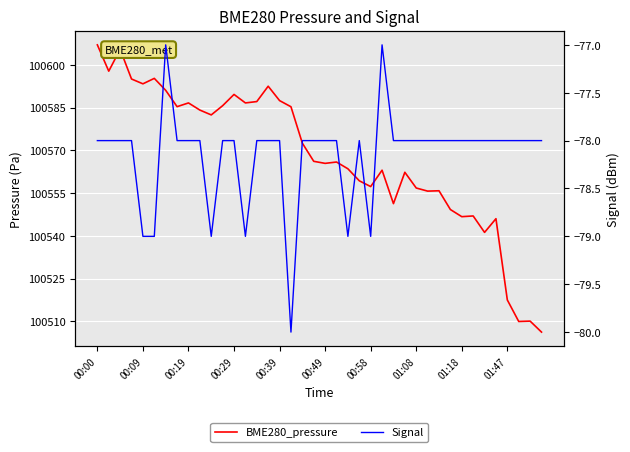

Rank the series by their maximum value, from highest to lowest.

BME280_pressure, Signal